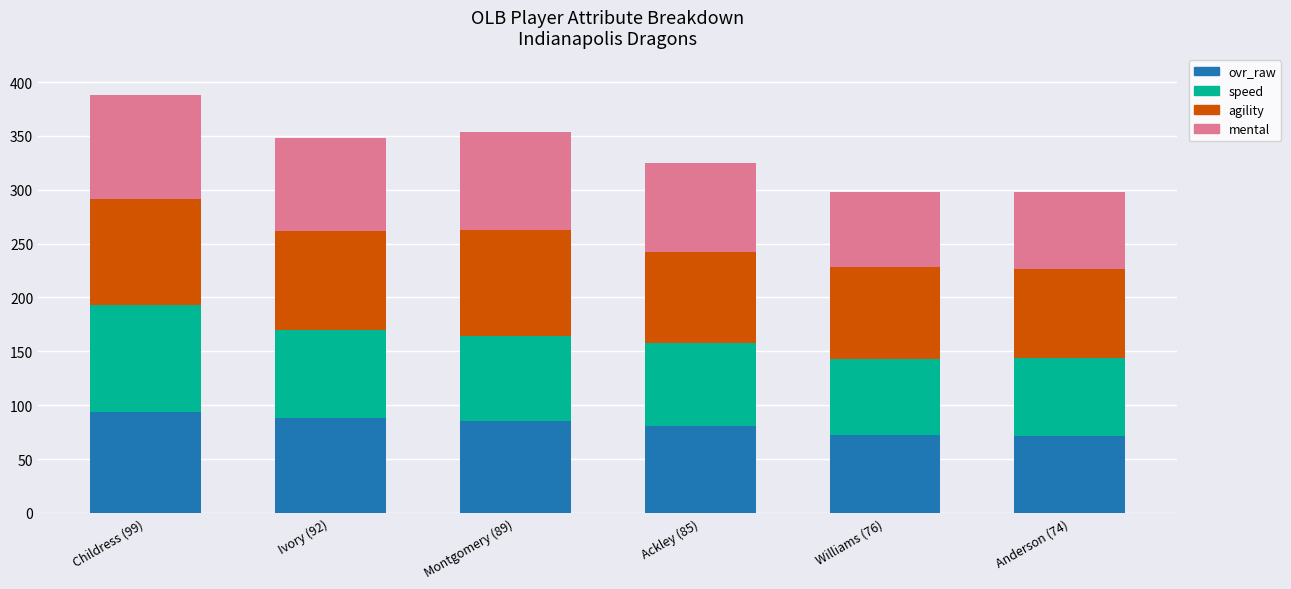

The ovr_raw series shows 146 at Ivory (92). True or false?

False